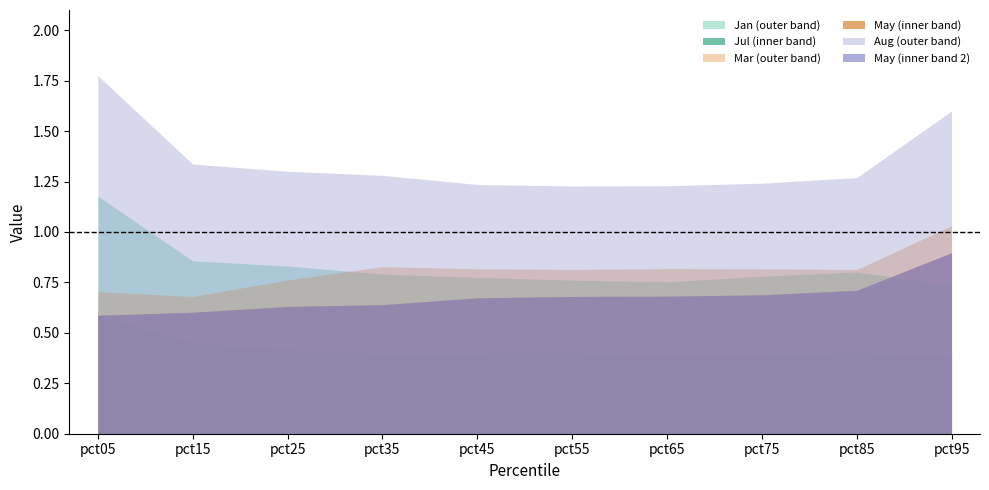

What is the difference between the second highest and second lowest values in the Mar series?

0.1